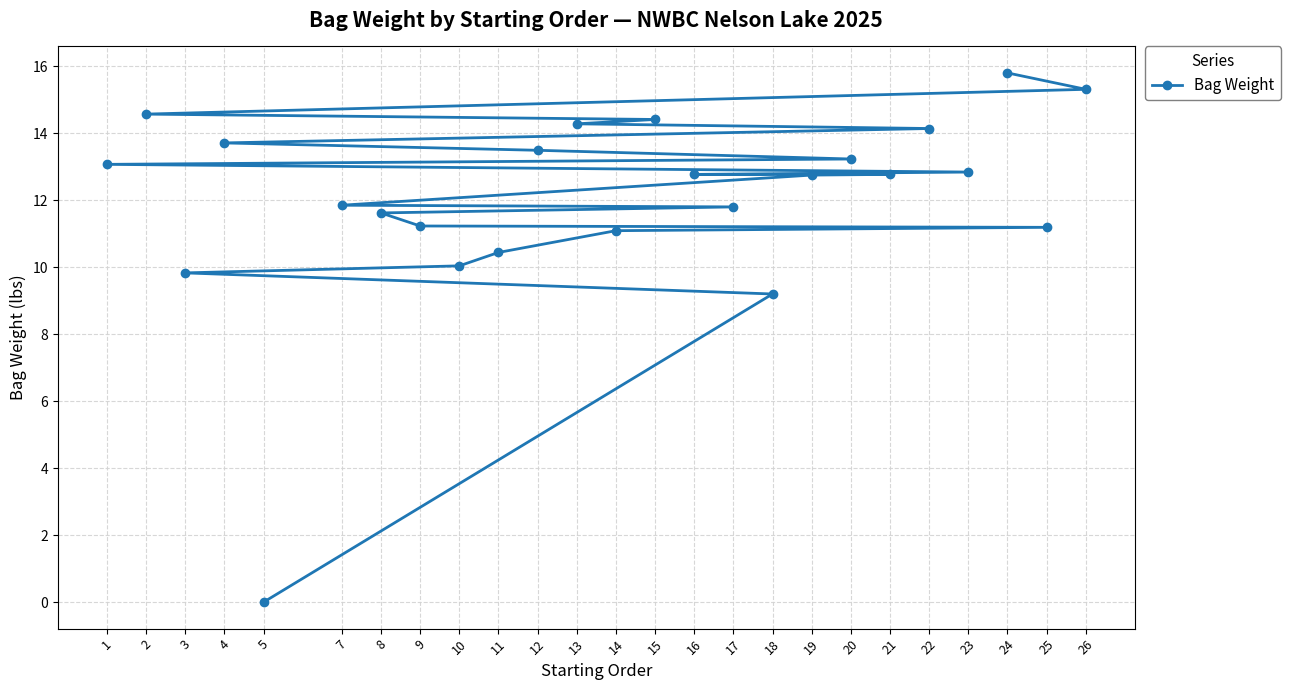

What is the value of the 15th point from the left?

12.8